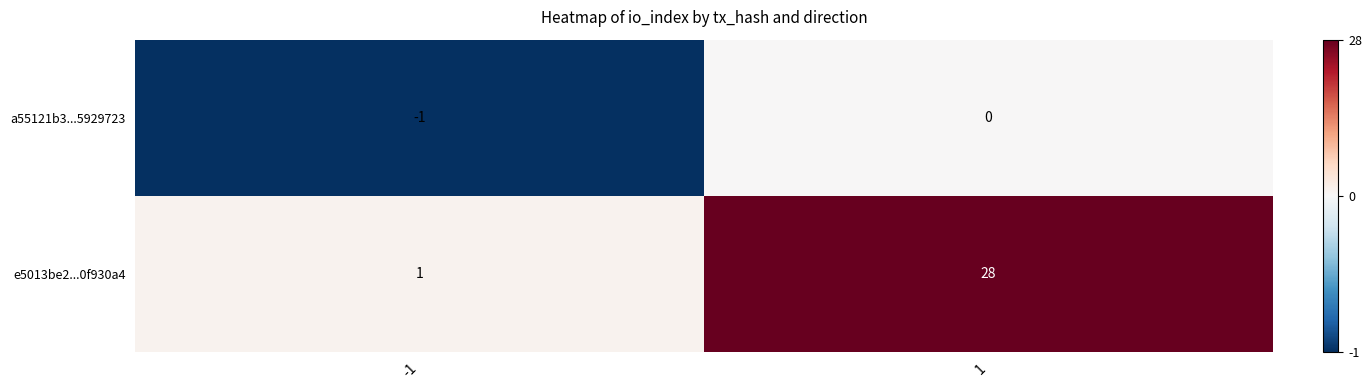

True or false: e5013be2...0f930a4 has a value of 17 at 1.

False